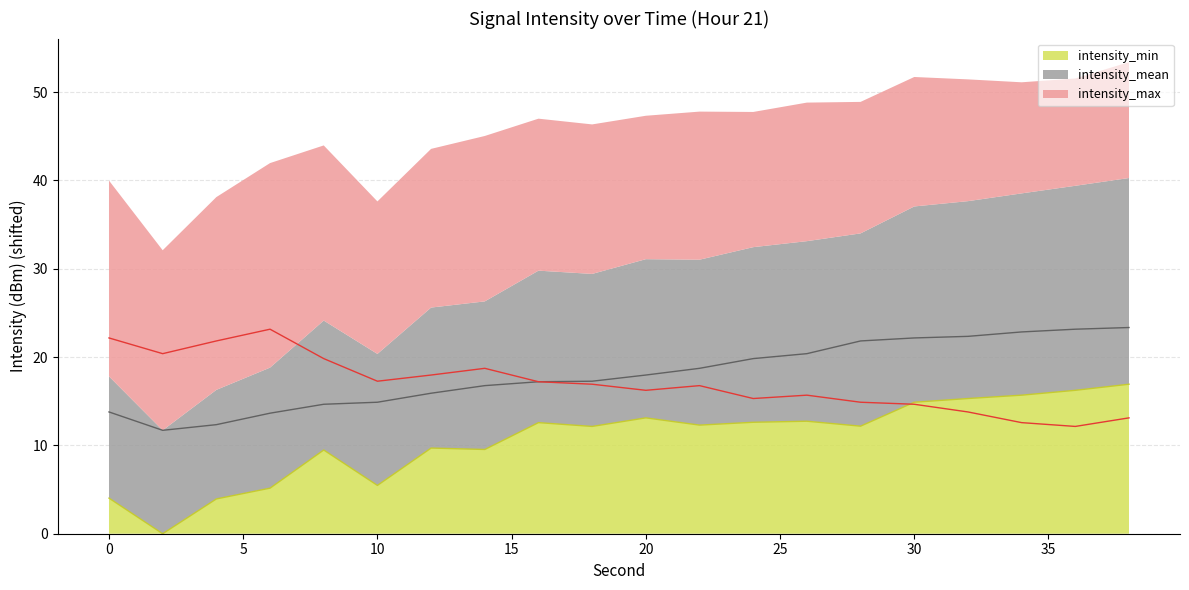

At how many categories does at least one series exceed 0?

20